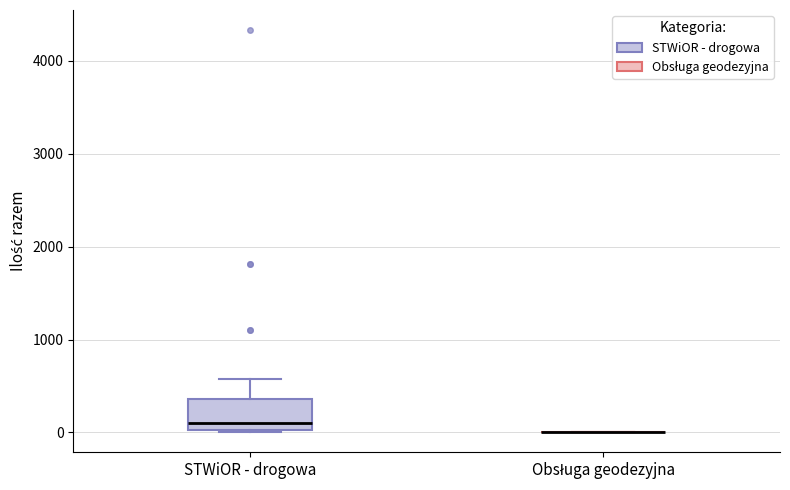

Where does the median line of the box for STWiOR - drogowa sit on the y-axis? The values are not printed on the chart, so give them approximately, as read against the axis.

100